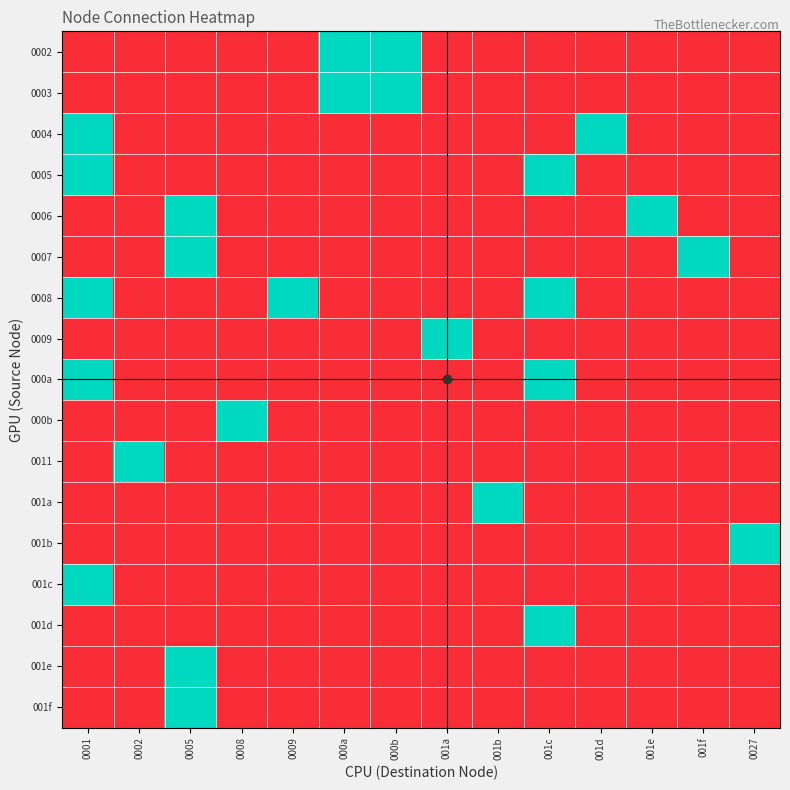

Which has a higher value, 001b or 0001?

001b